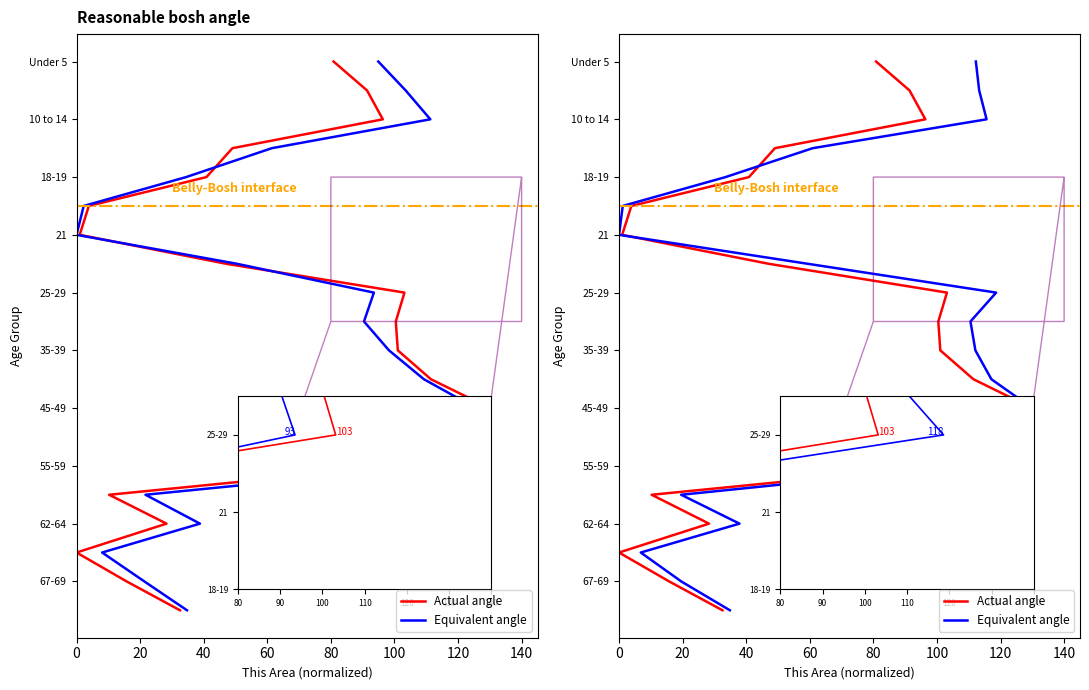

Is it true that Actual angle equals 25 at 18?

False